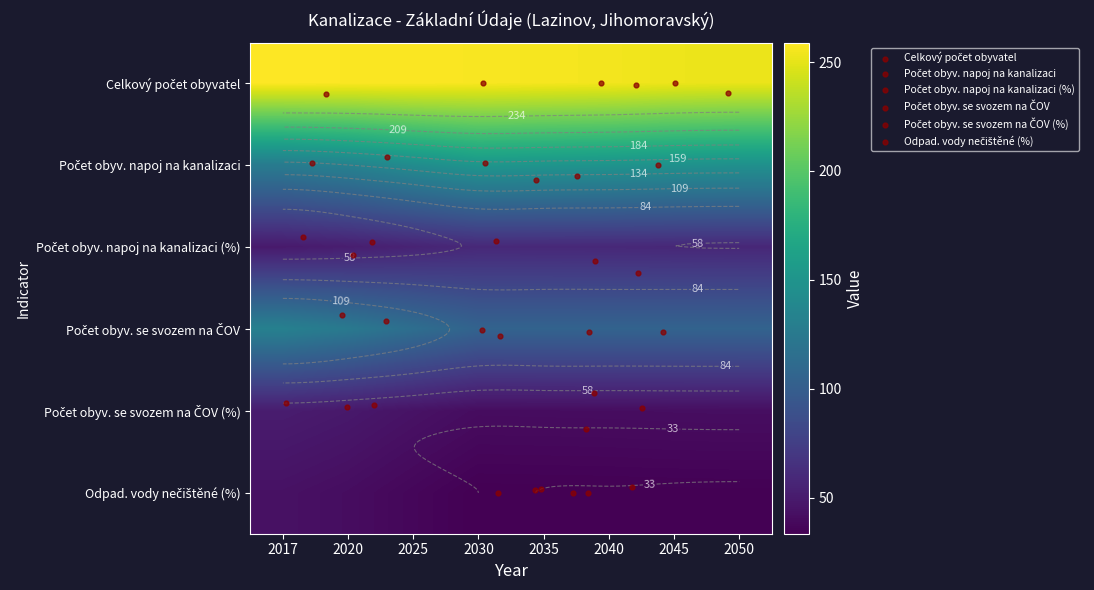

Which series has the largest total across all categories?

Celkový počet obyvatel